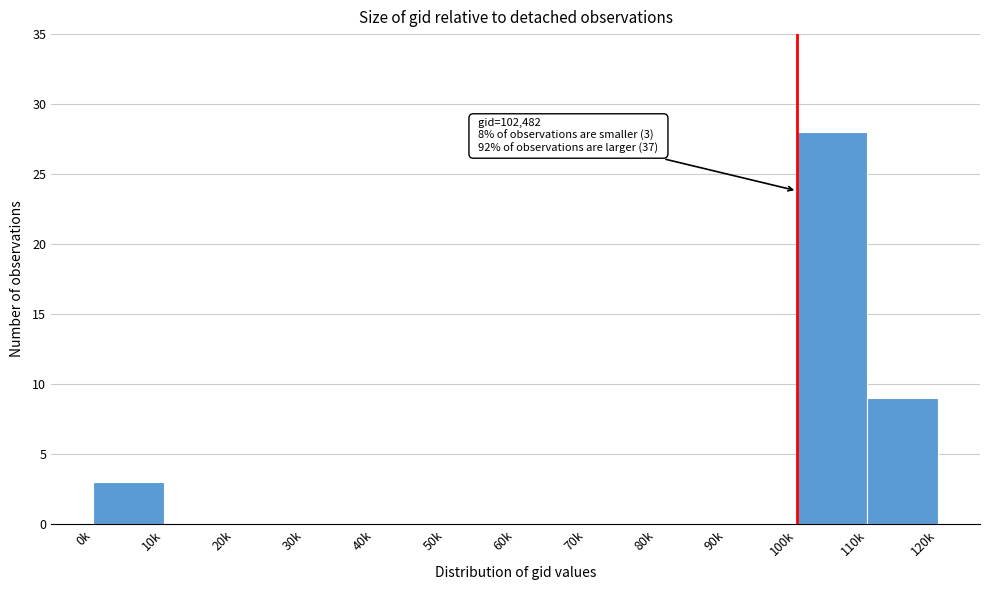

Reading left to right, list all the values displayed in this chart.

0k=3	10k=0	20k=0	30k=0	40k=0	50k=0	60k=0	70k=0	80k=0	90k=0	100k=28	110k=9